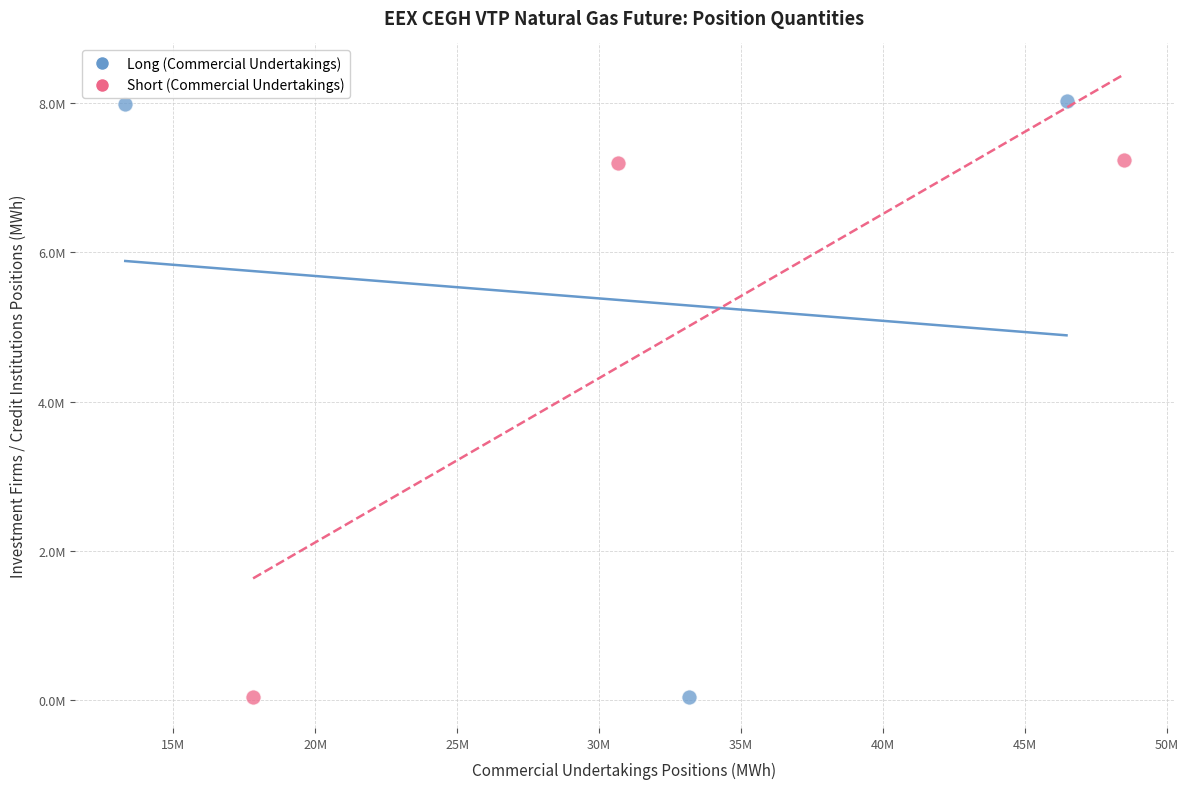

What are all the series names shown in the legend?

Long (Commercial Undertakings), Short (Commercial Undertakings)